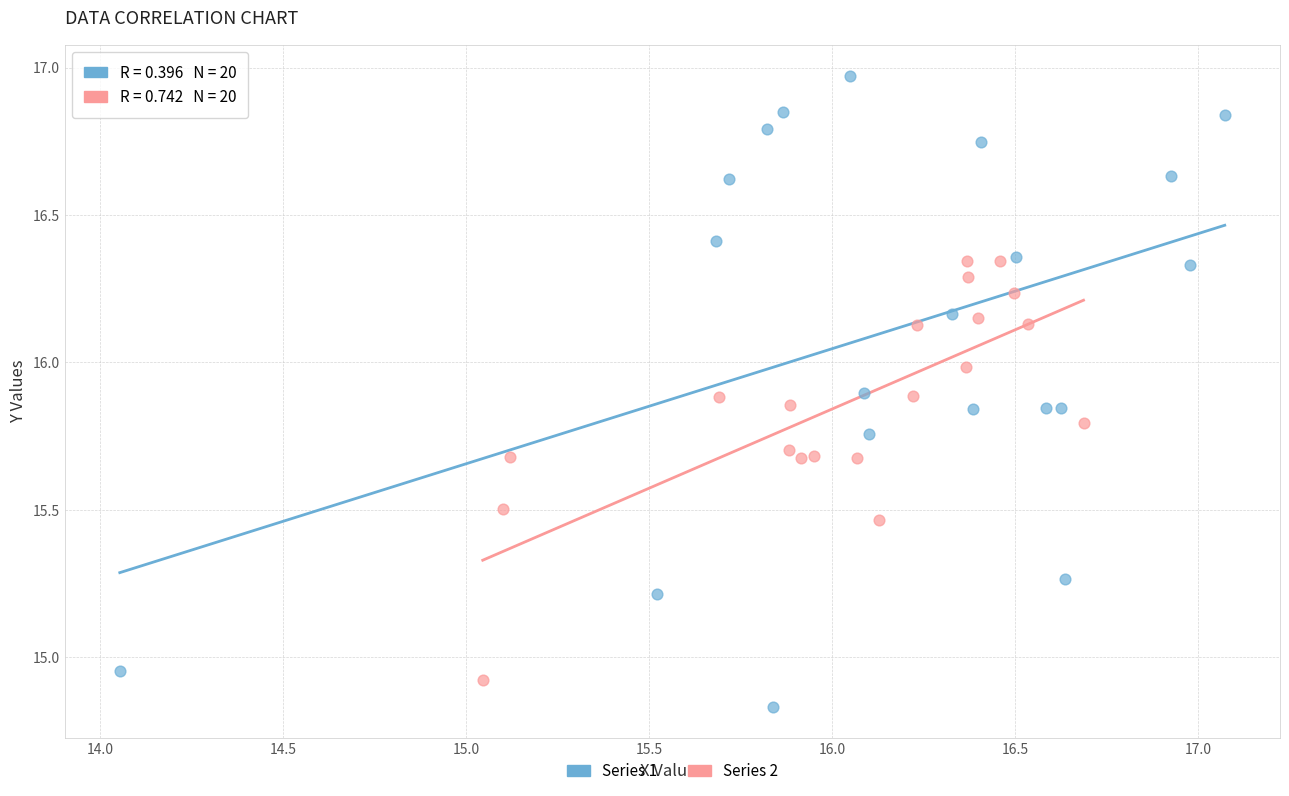

Which series reaches the maximum Y coordinate?

Series 1